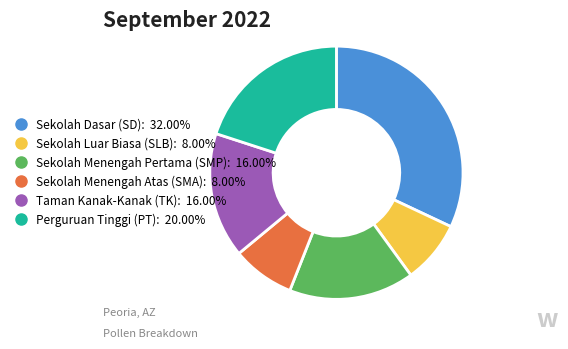

Is there a majority slice in this chart?

No